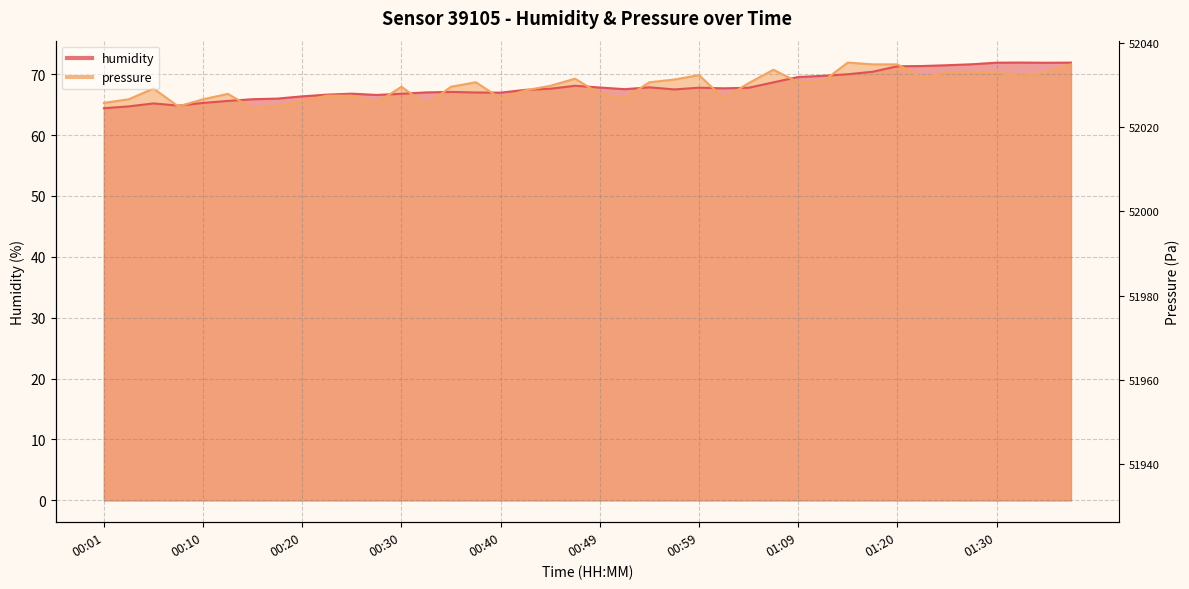

Count the number of data series in this chart.

2